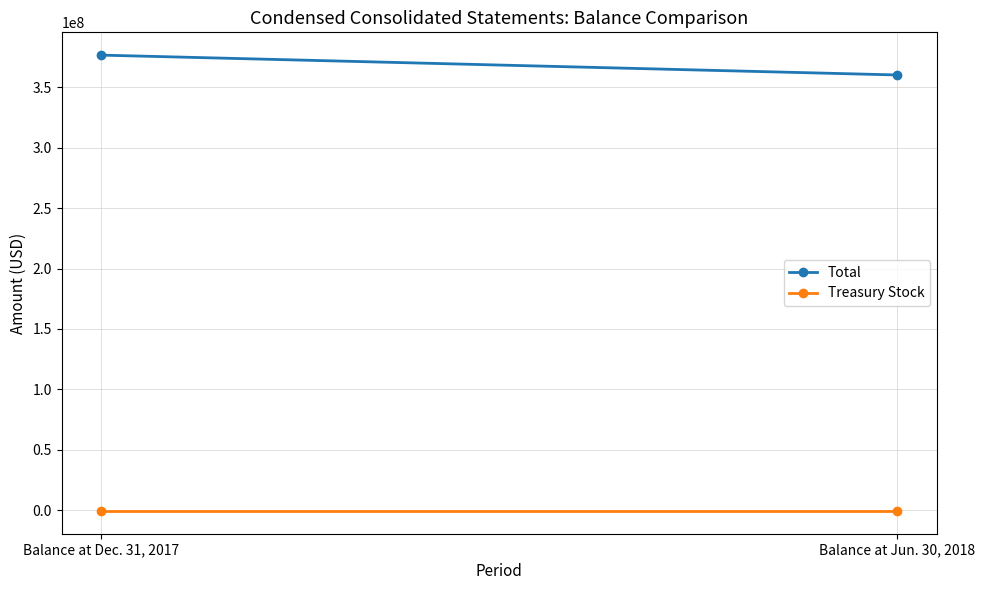

How many data points in Total are less than 376560196?

1